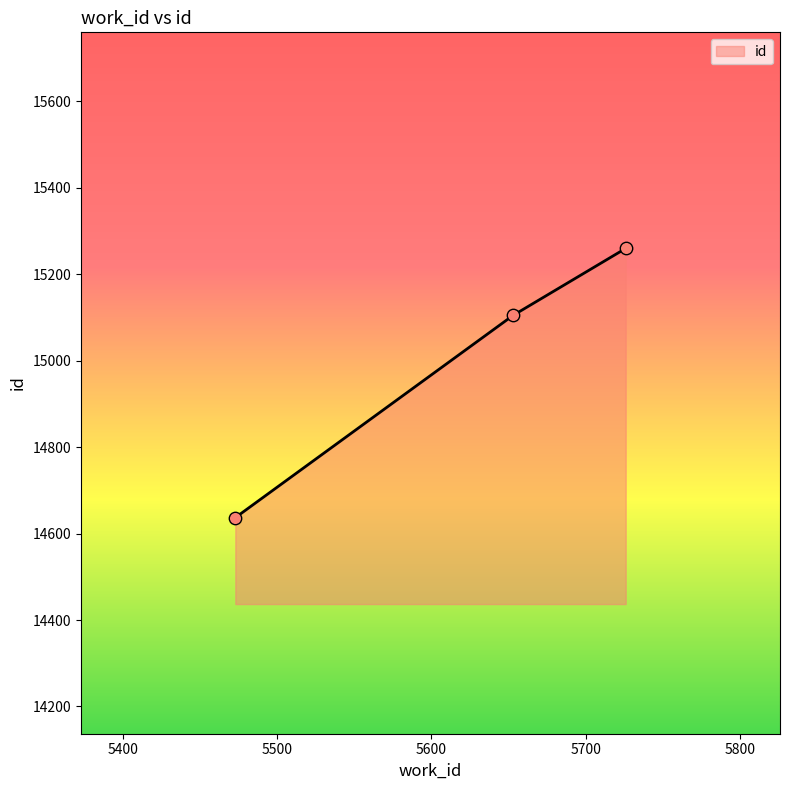

What is the minimum value shown in the chart?

14637